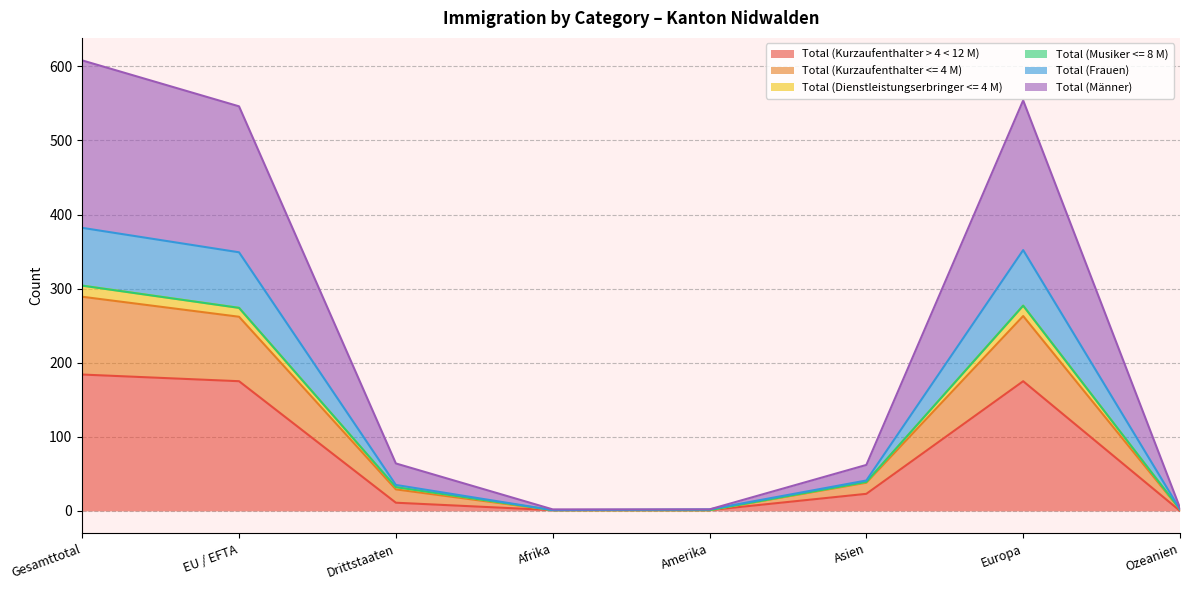

True or false: Total (Männer) and Total (Frauen) intersect in this chart.

False